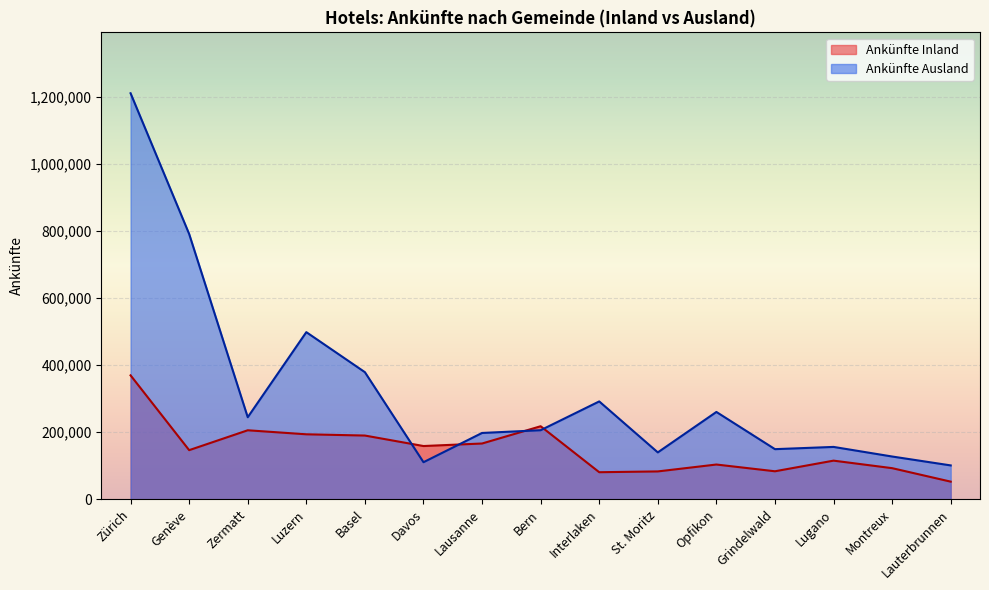

Which category has the highest value in the Ankünfte Inland series?

Zürich